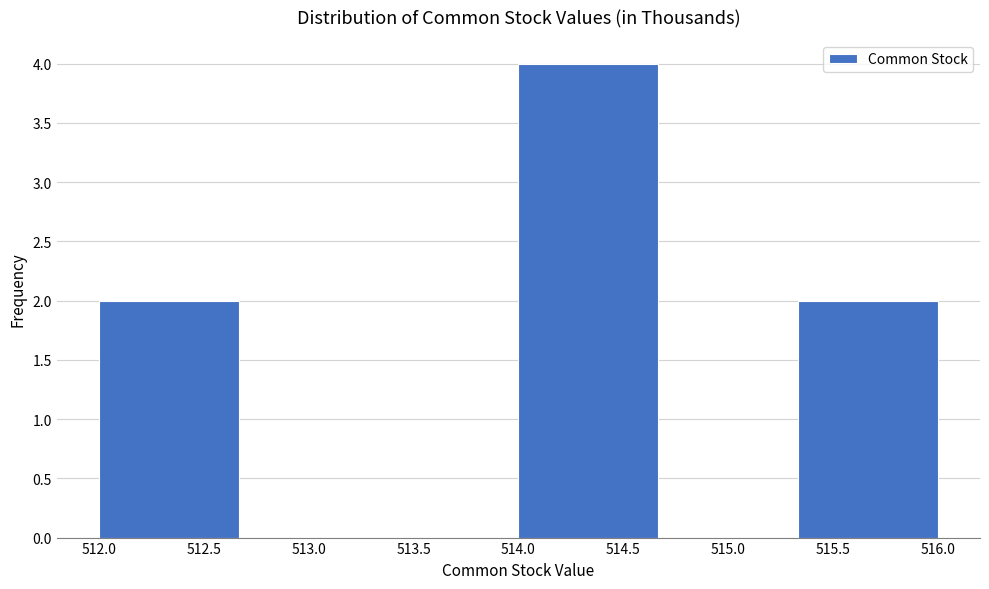

What is the height of the bar covering 514.00 to 514.65 on the x-axis? Neither the bar edges nor the heights are printed on the chart, so give them approximately, as read against the axes.

4